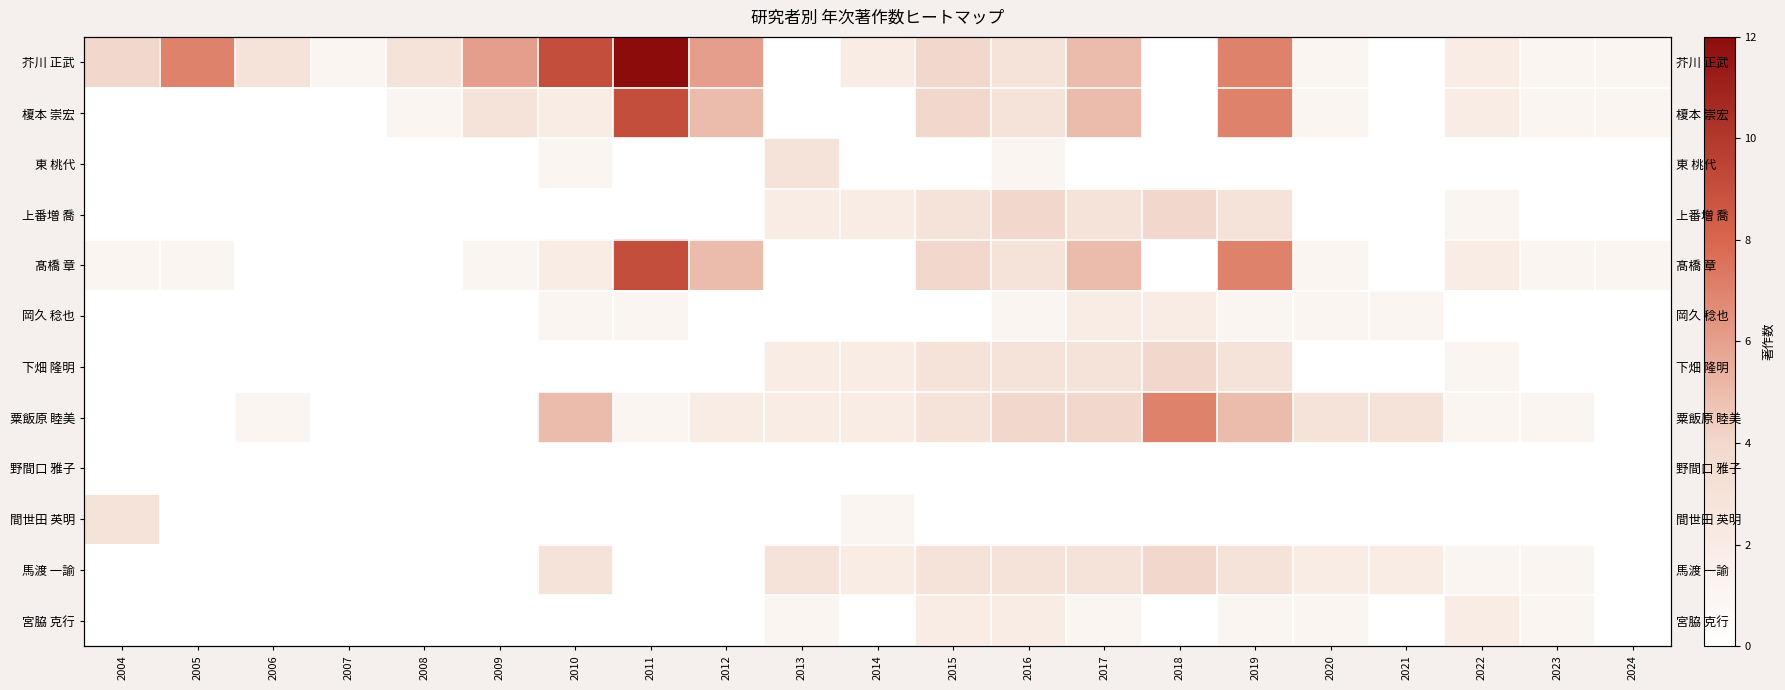

What is the greatest value displayed?

12